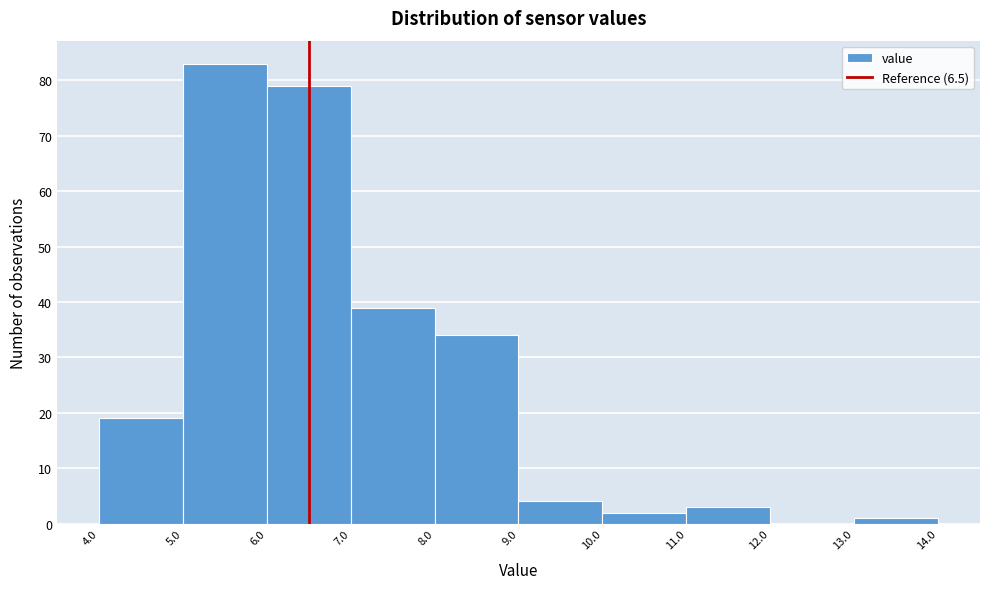

Reading left to right, transcribe this chart: for each bar, give the range it covers on the x-axis and its height. The values are not printed on the chart, so give them approximately, as read against the axis.

4.0 to 5.0: 19
5.0 to 6.0: 83
6.0 to 7.0: 79
7.0 to 8.0: 39
8.0 to 9.0: 34
9.0 to 10.0: 4
10.0 to 11.0: 2
11.0 to 12.0: 3
12.0 to 13.0: 0
13.0 to 14.0: 1